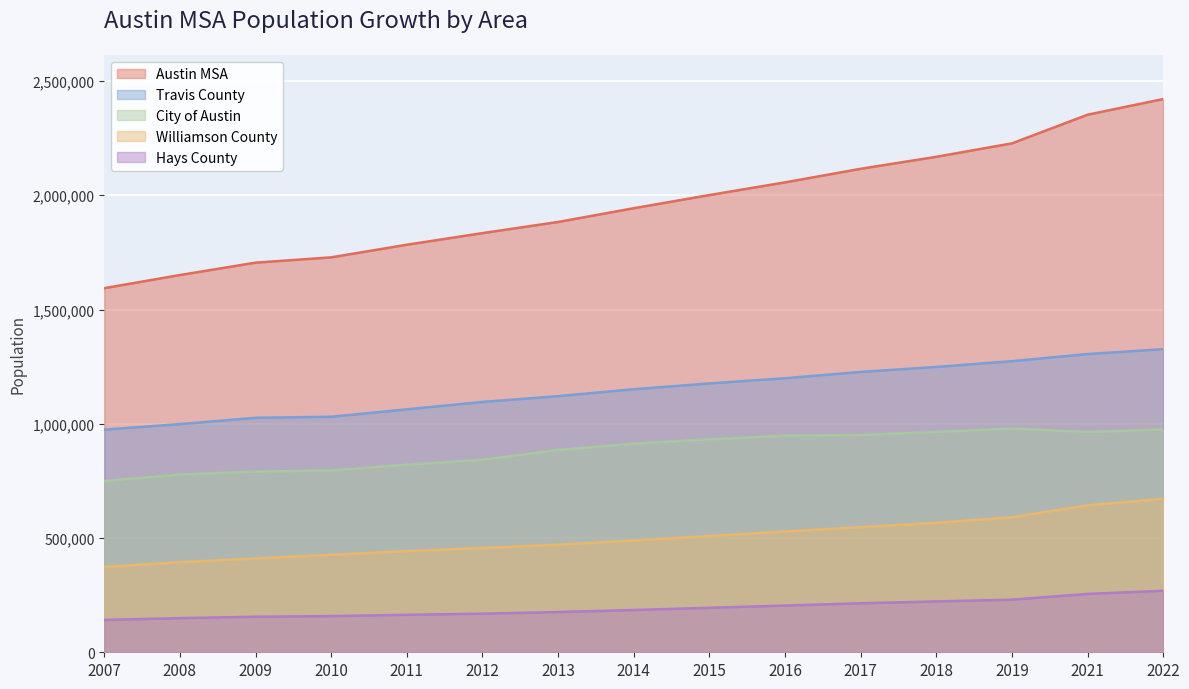

Which series changed the most between 2015 and 2016?

Austin MSA